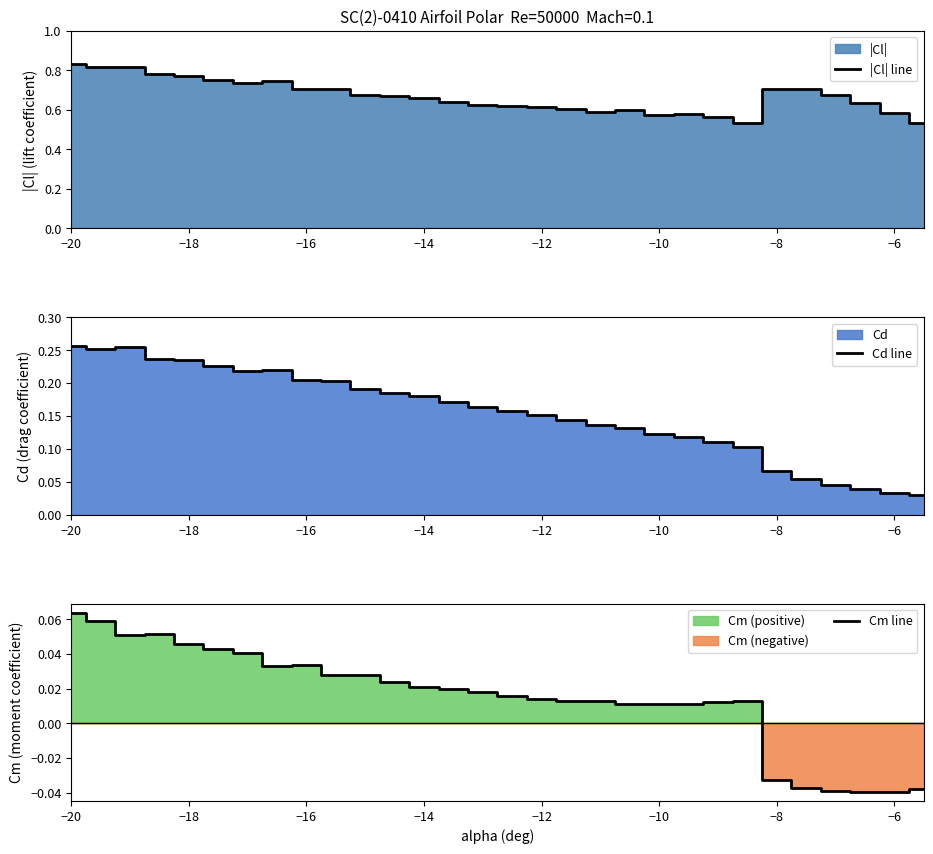

True or false: |Cl| line and Cd line cross at least once.

False